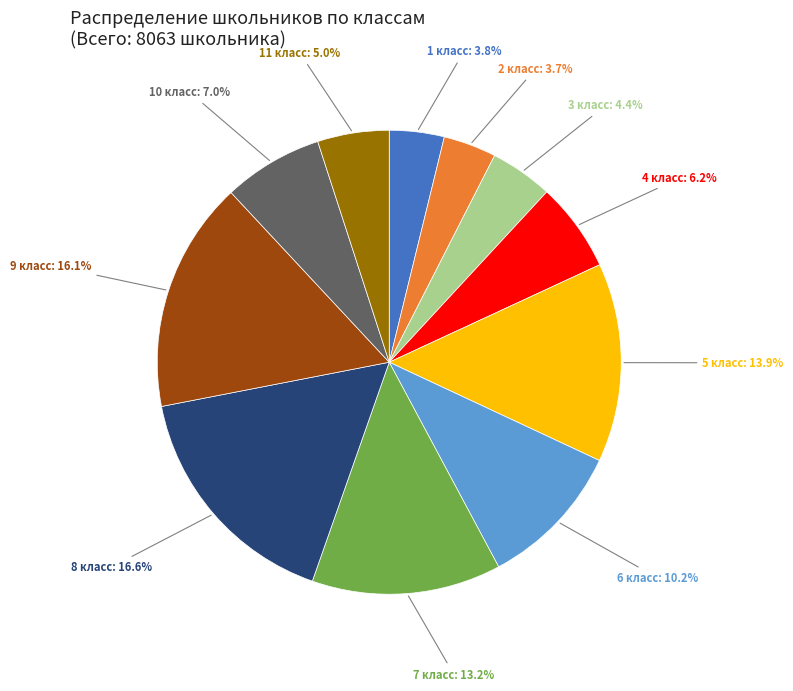

What is the ratio of the value at 1 класс to the value at 10 класс?

0.5